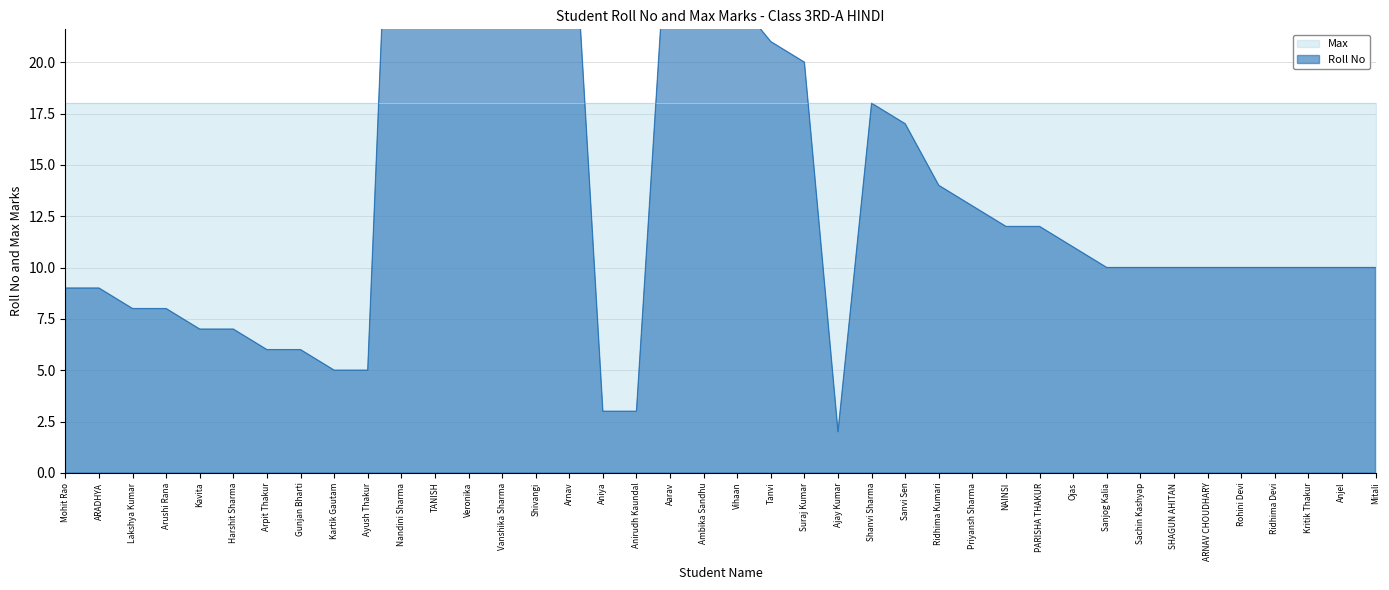

What is the label of the 30th point from the right?

Nandini Sharma